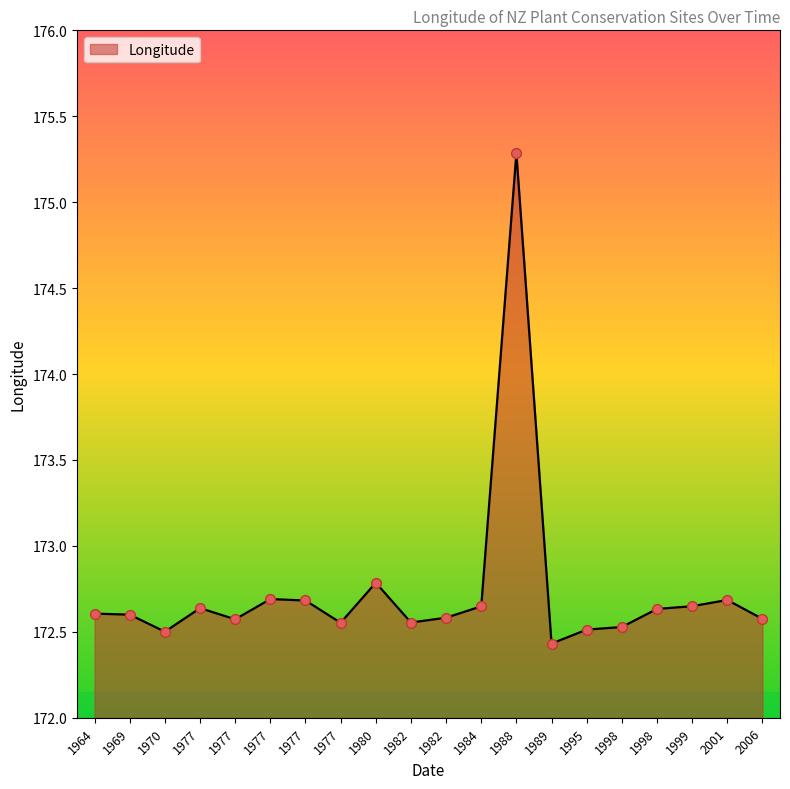

Which has a higher value, 1999 or 1998?

1999